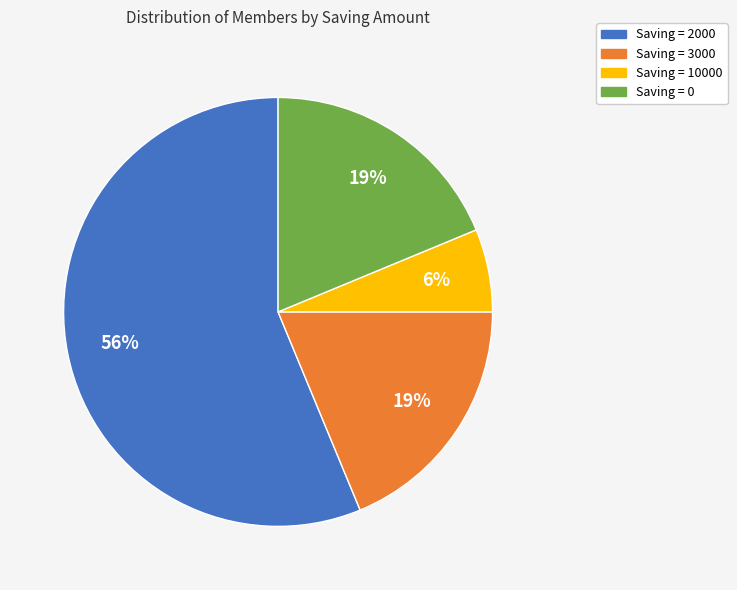

To the nearest percent, what is the difference between the largest and smallest slice percentages?

50%